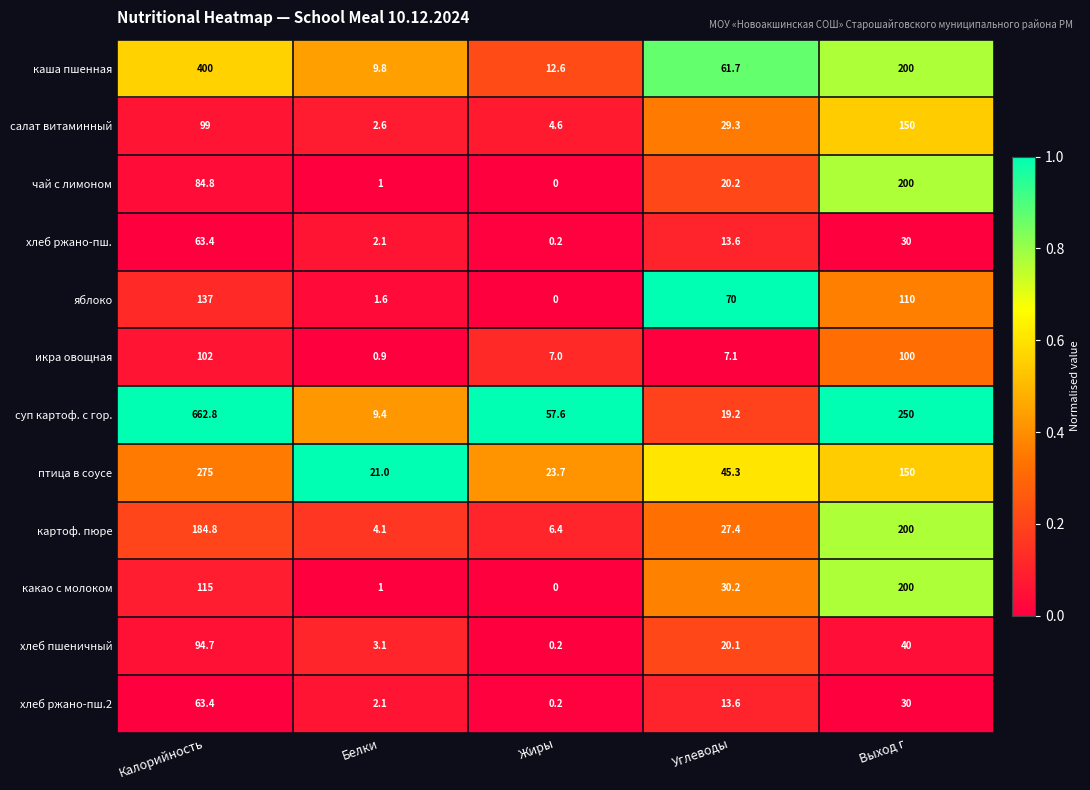

Which series has the largest total across all categories?

суп картоф. с гор.